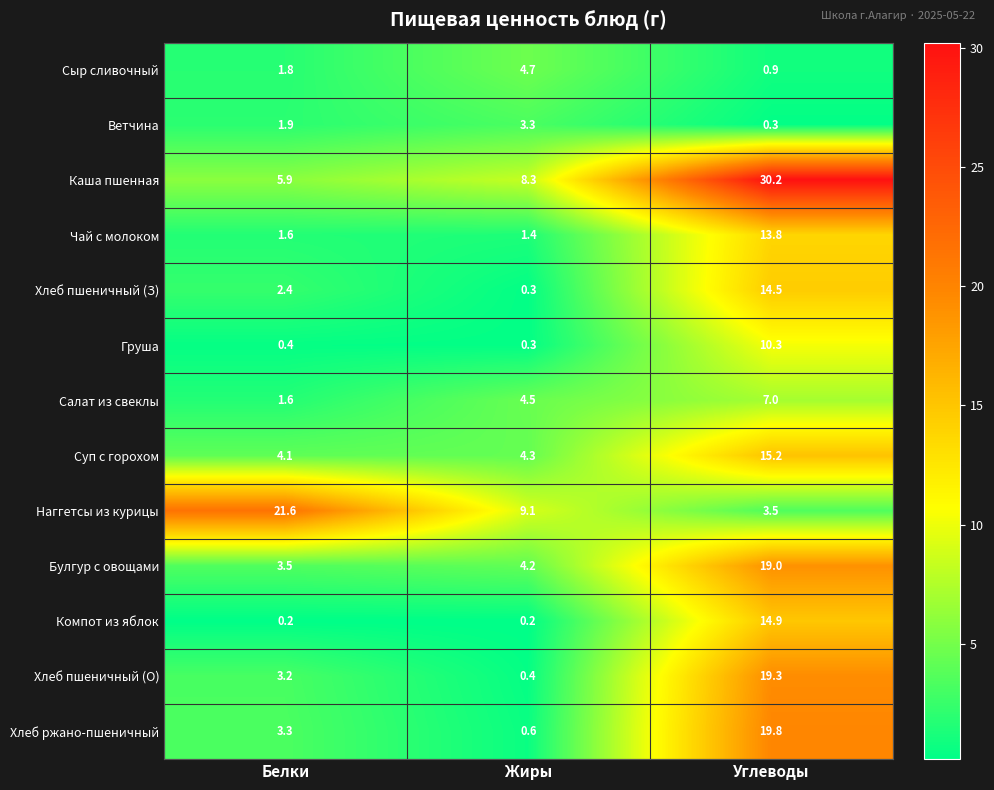

List the labels in order of Каша пшенная value, largest first.

Углеводы, Жиры, Белки